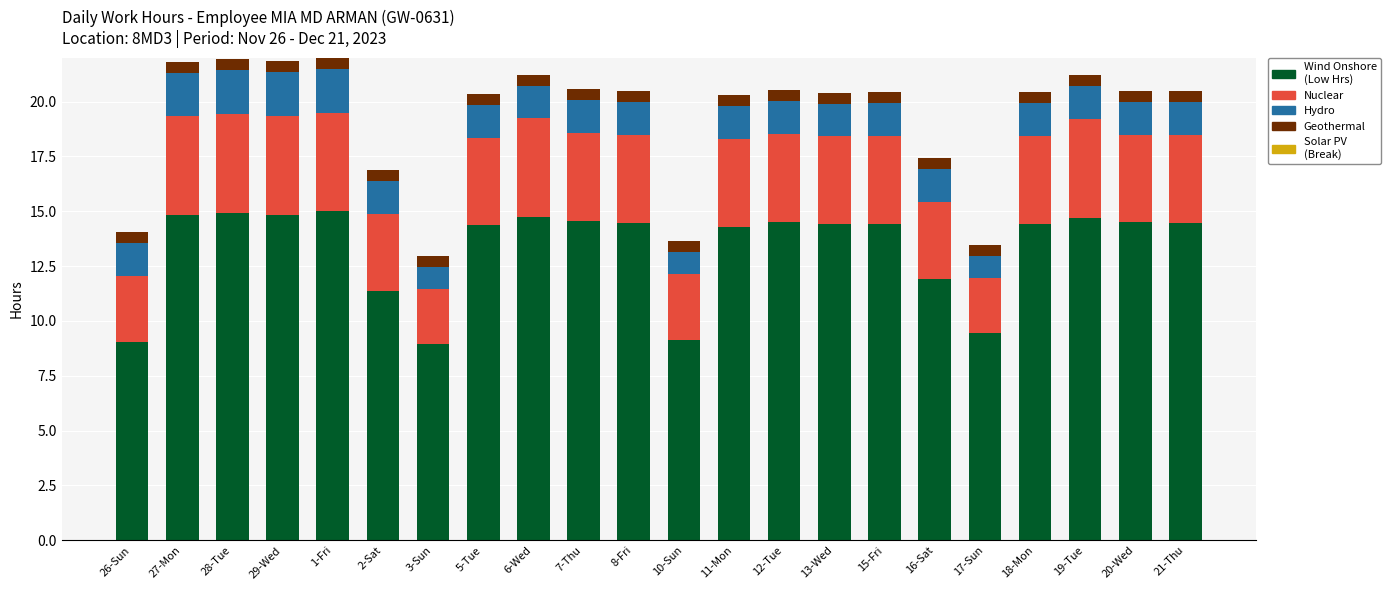

How many series are shown in this chart?

4